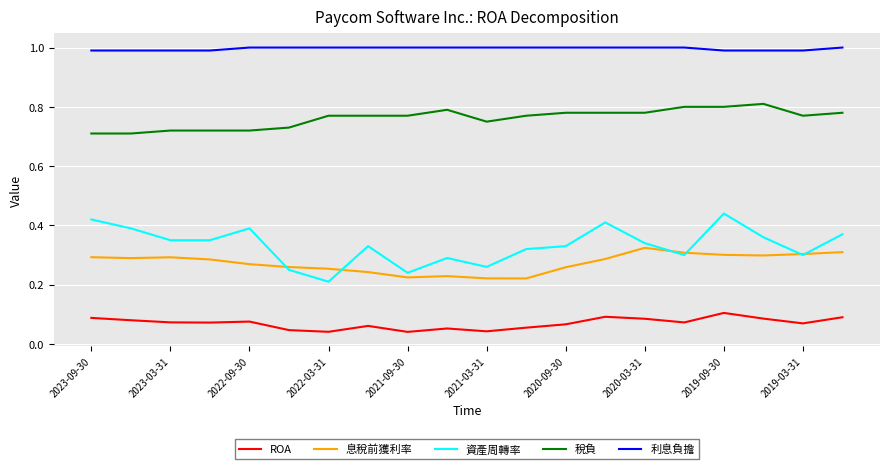

Which series has the largest total across all categories?

利息負擔